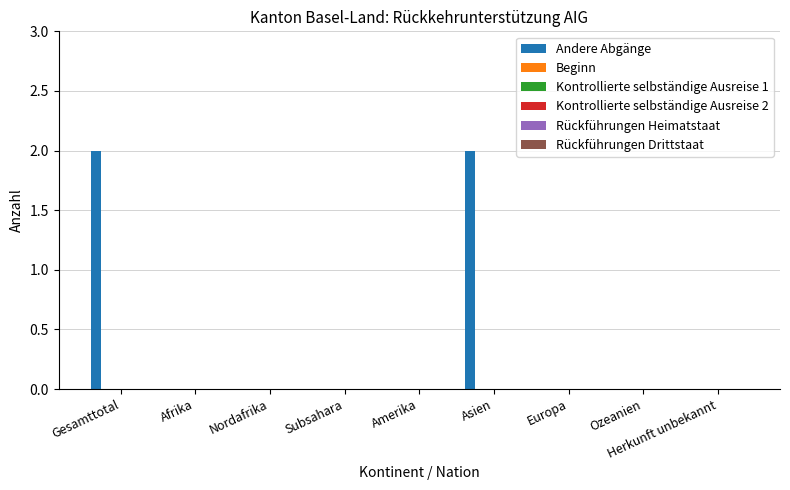

What is the sum of all values?

4